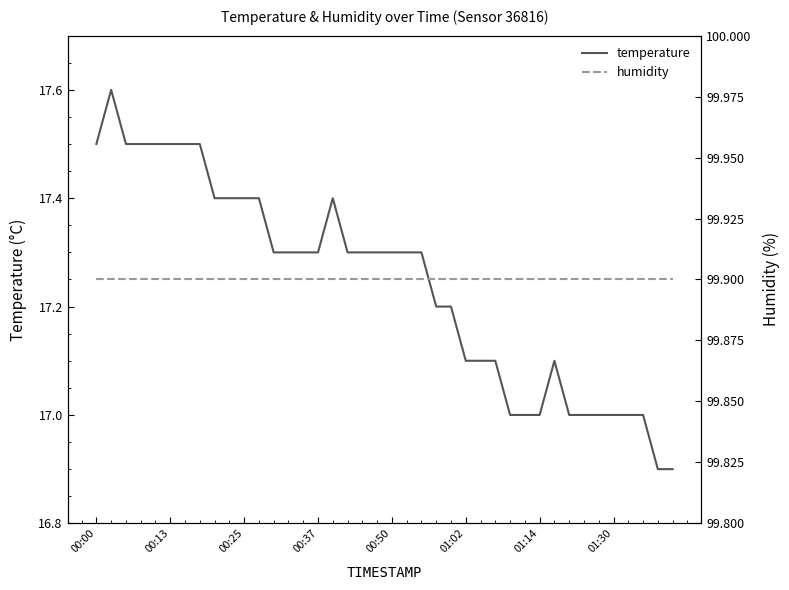

What position from the left is 18?

19